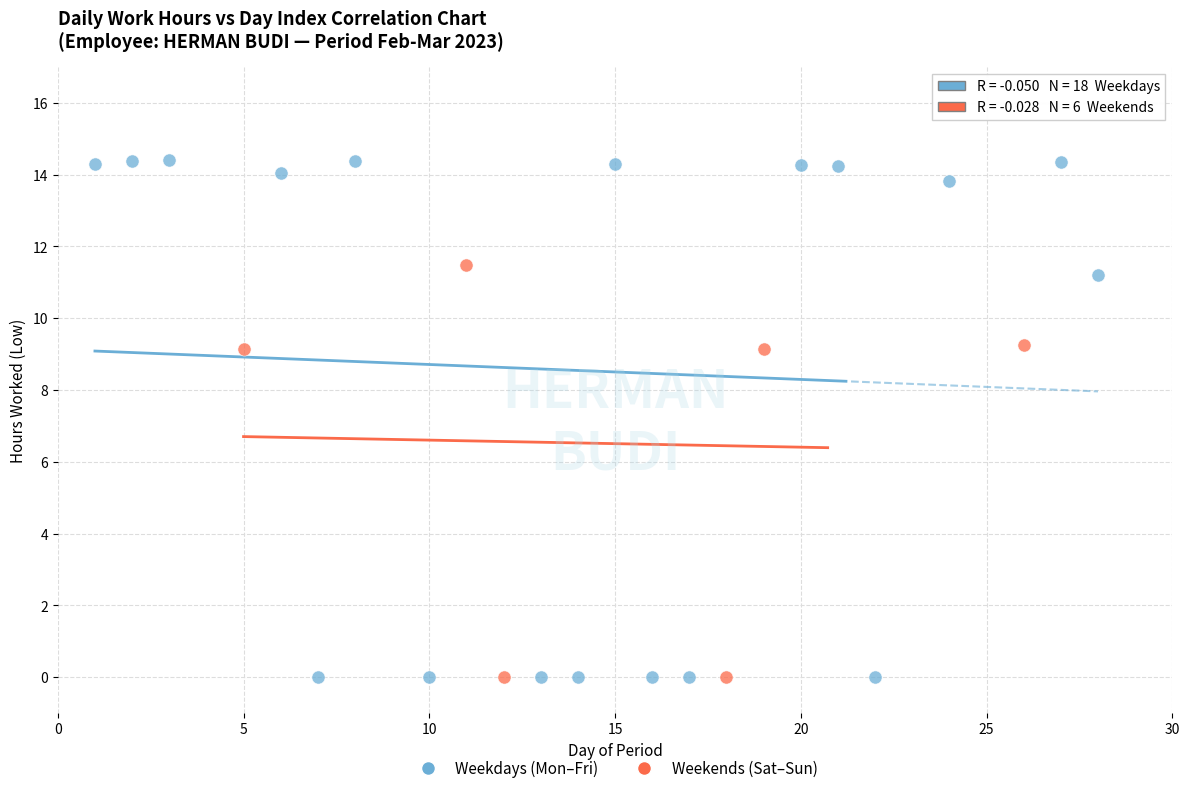

Which series has the widest spread of Y values?

Weekdays (Mon–Fri)